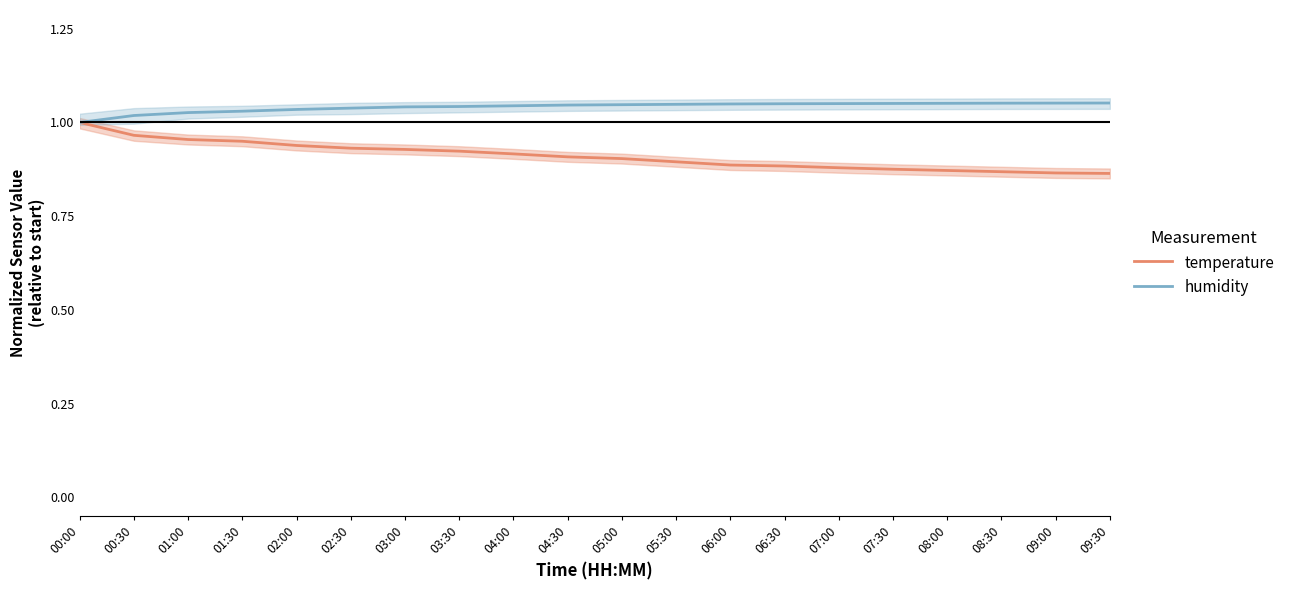

Rank the series at 01:00 from highest to lowest value.

humidity, temperature